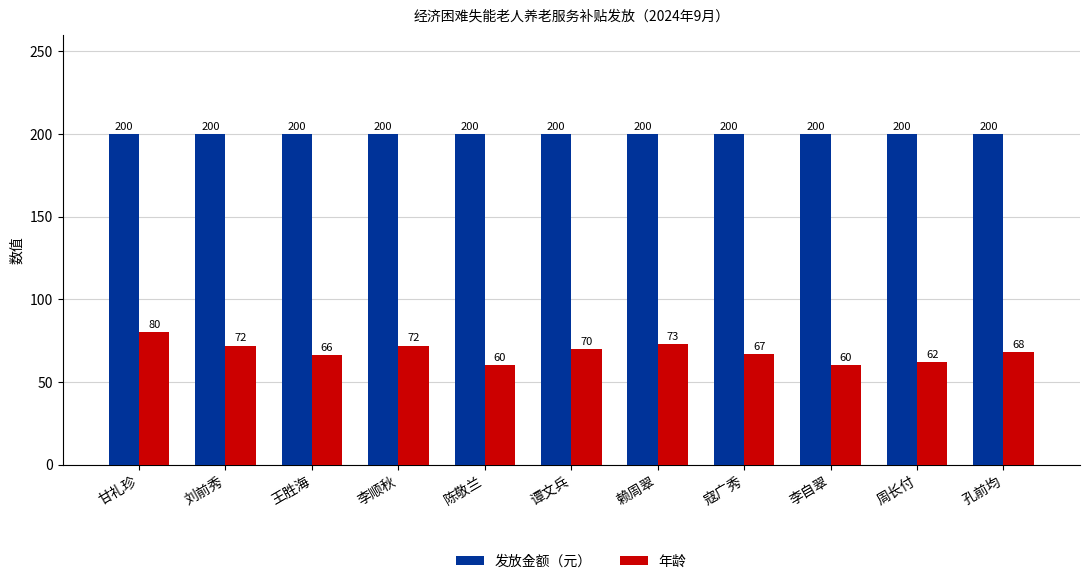

Reading left to right, list all the values displayed in this chart.

发放金额（元）: 200	200	200	200	200	200	200	200	200	200	200
年龄: 80	72	66	72	60	70	73	67	60	62	68